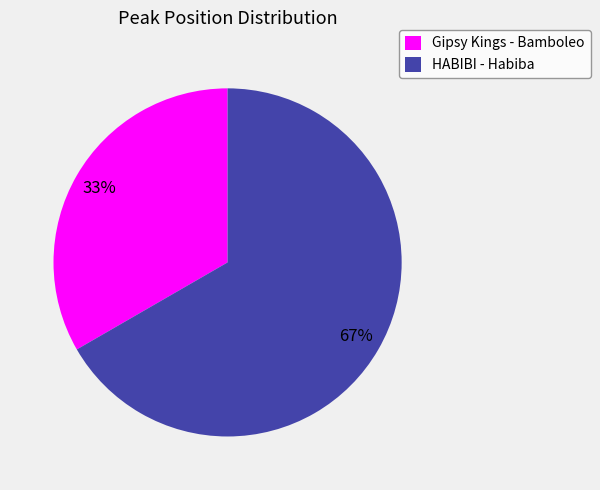

Between Gipsy Kings - Bamboleo and HABIBI - Habiba, which is larger?

HABIBI - Habiba